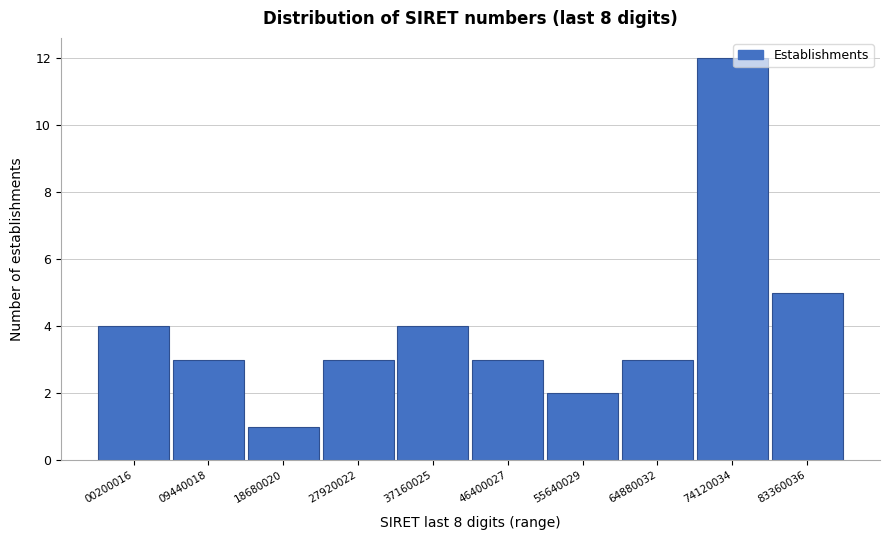

Reading left to right, list all the values displayed in this chart.

00200016=4	09440018=3	18680020=1	27920022=3	37160025=4	46400027=3	55640029=2	64880032=3	74120034=12	83360036=5